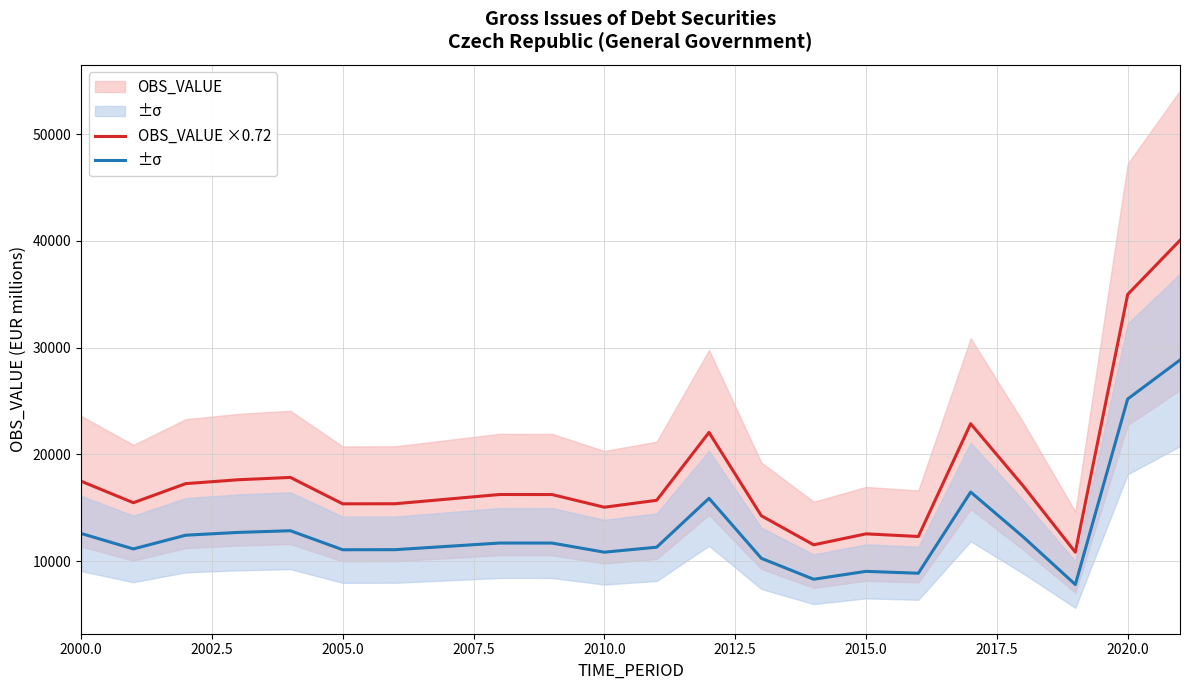

True or false: OBS_VALUE and OBS_VALUE ×0.72 cross at least once.

False